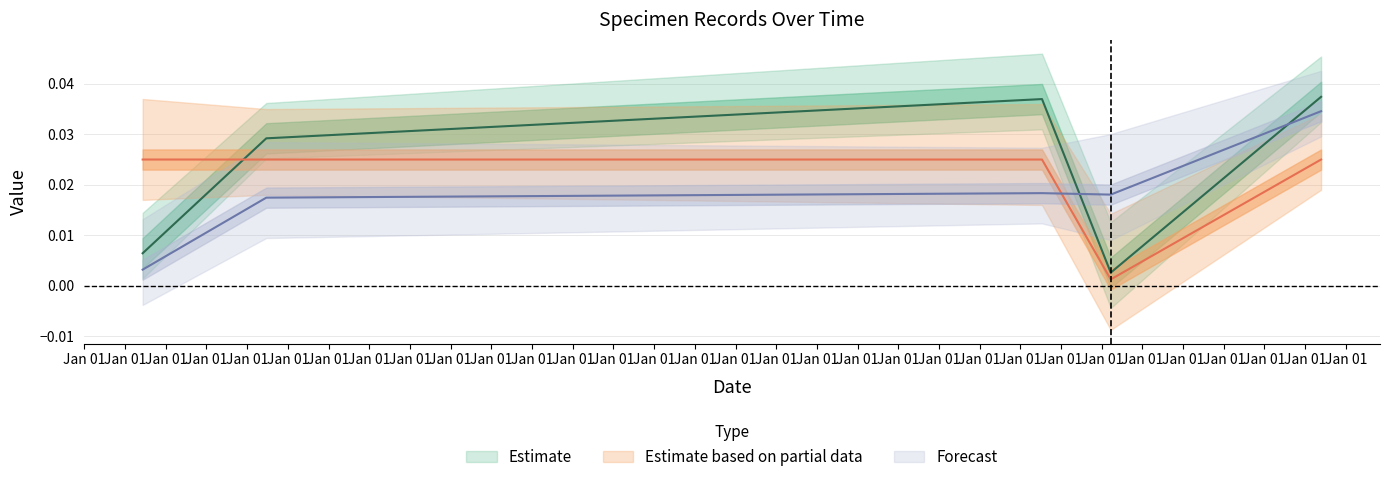

What is the sum of all SiteID values?

0.1